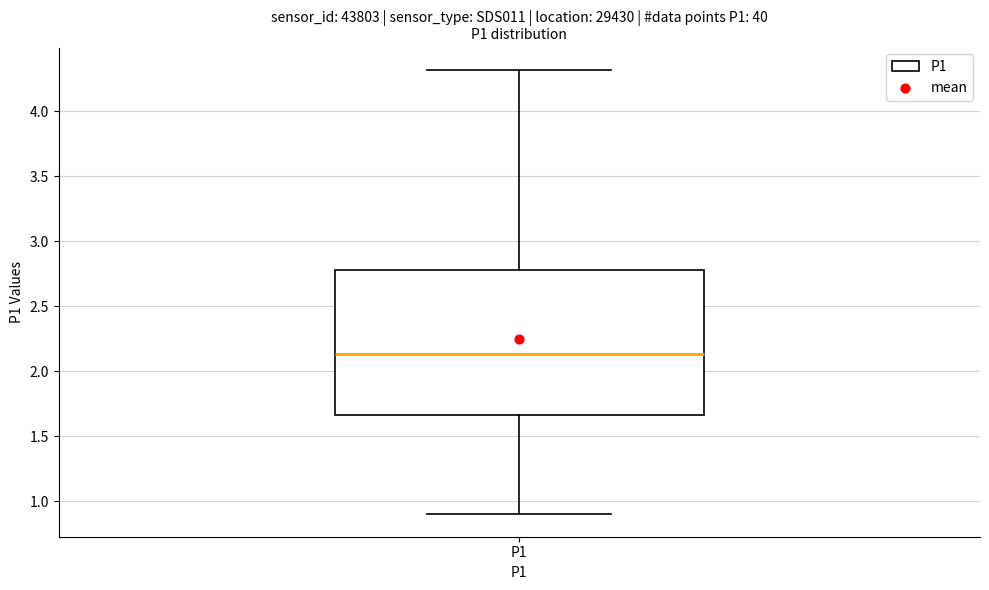

Read this box plot against the y-axis: the position of the median line, the range covered by the box, and the ends of both whiskers. The values are not printed on the chart, so give them approximately, as read against the axis.

median 2.15, box 1.65 to 2.80, whiskers 0.90 to 4.30